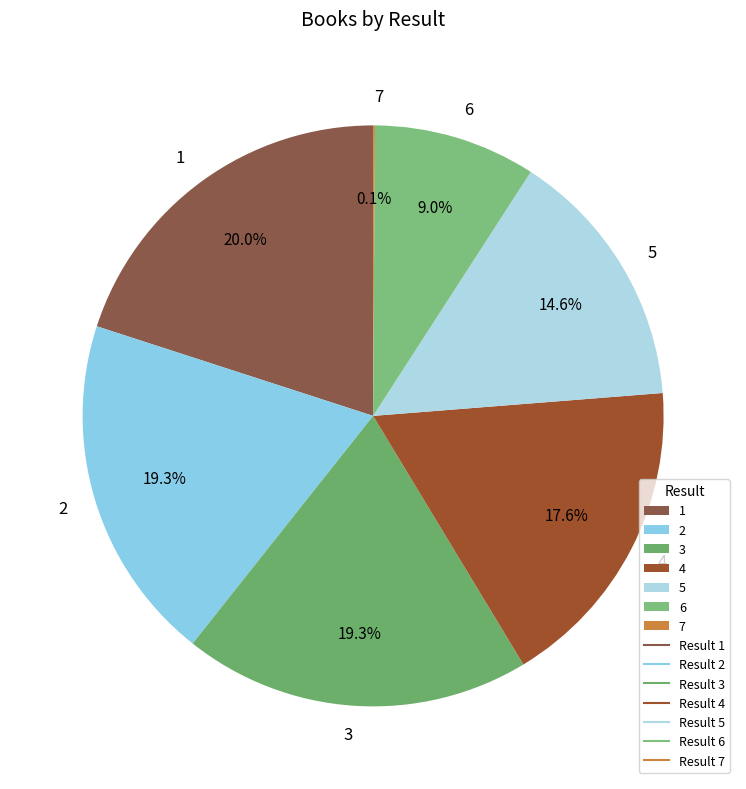

To the nearest percent, what portion does 2 represent?

19%